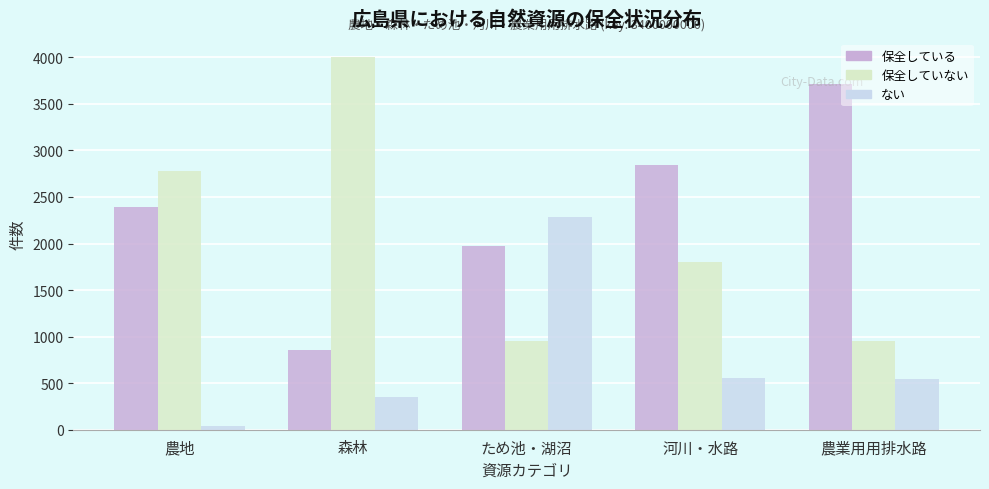

Rank the series by their average value, from highest to lowest.

保全している, 保全していない, ない